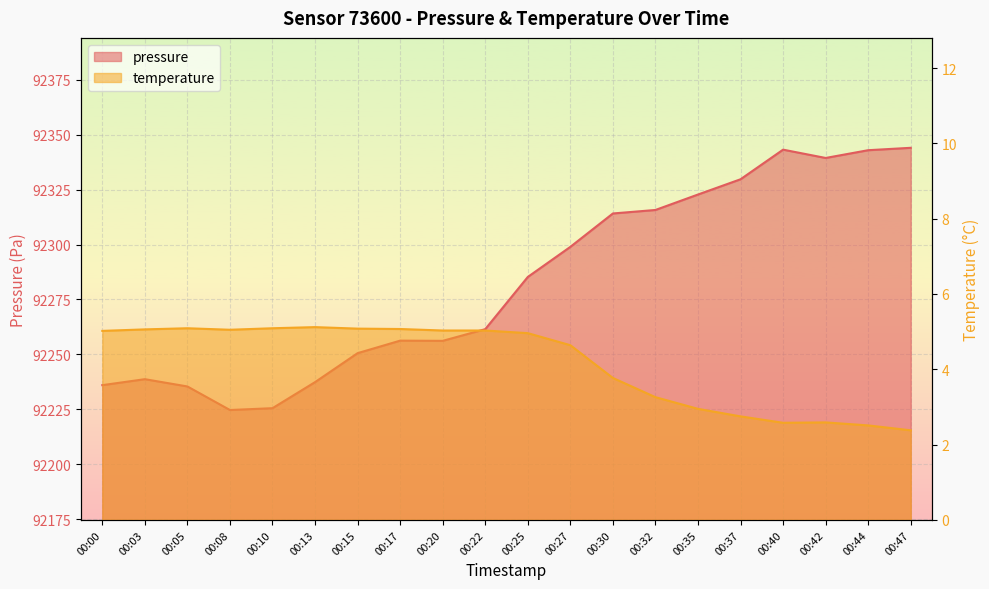

How many data points does each series have?

20